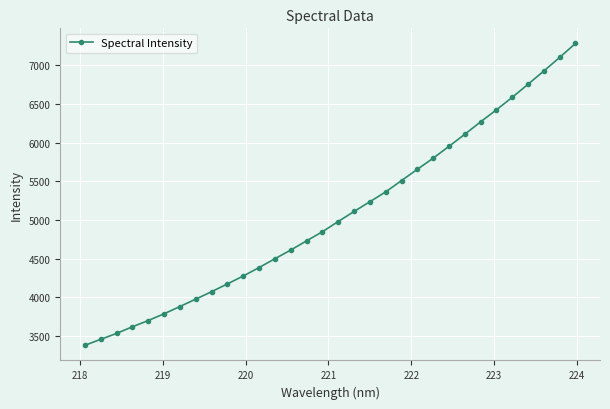

How many data points are less than 4979?

16